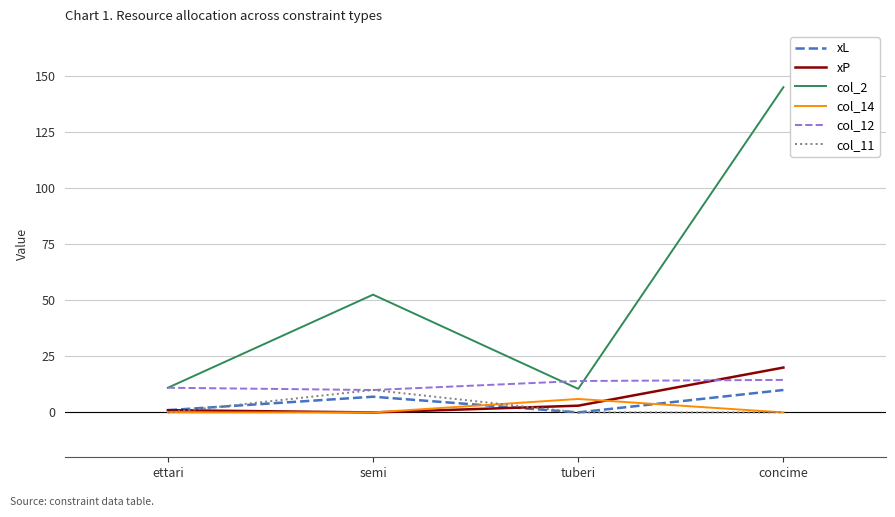

What position from the left is concime?

4